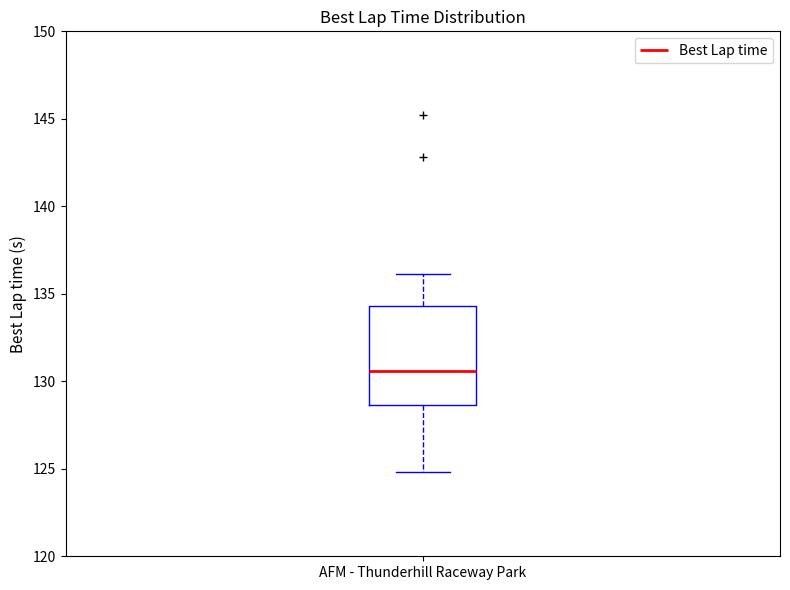

Where does the median line of the box for AFM - Thunderhill Raceway Park sit on the y-axis? The values are not printed on the chart, so give them approximately, as read against the axis.

130.5